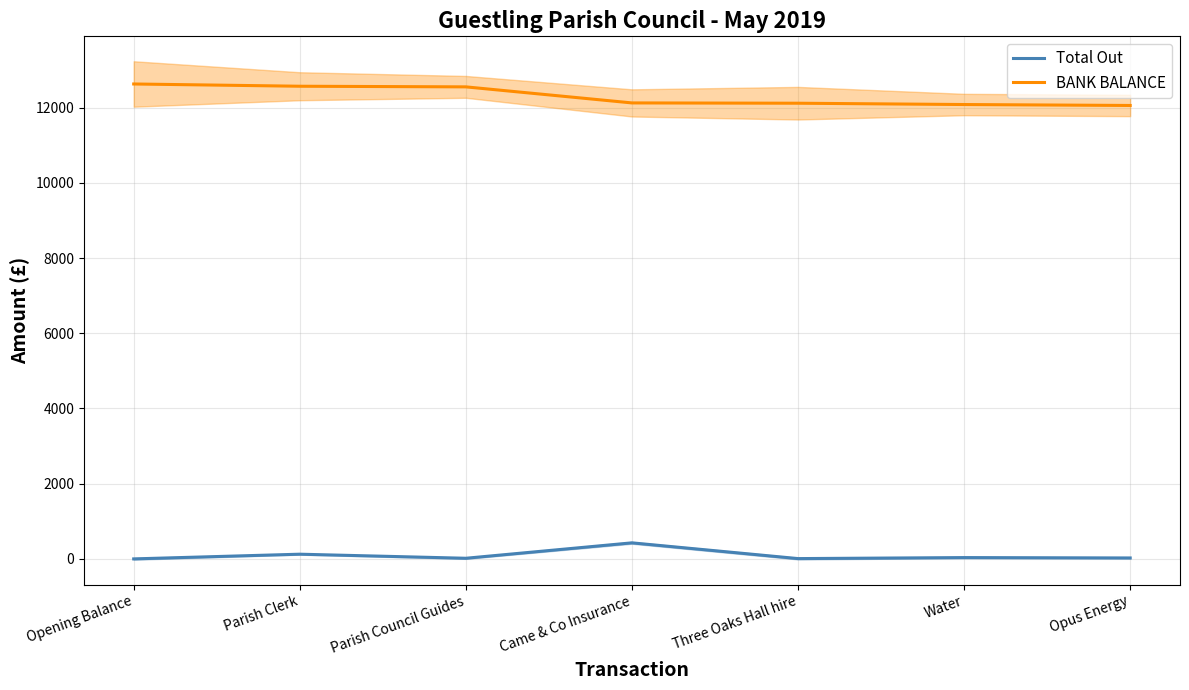

Read the BANK BALANCE value at Water.

12082.1